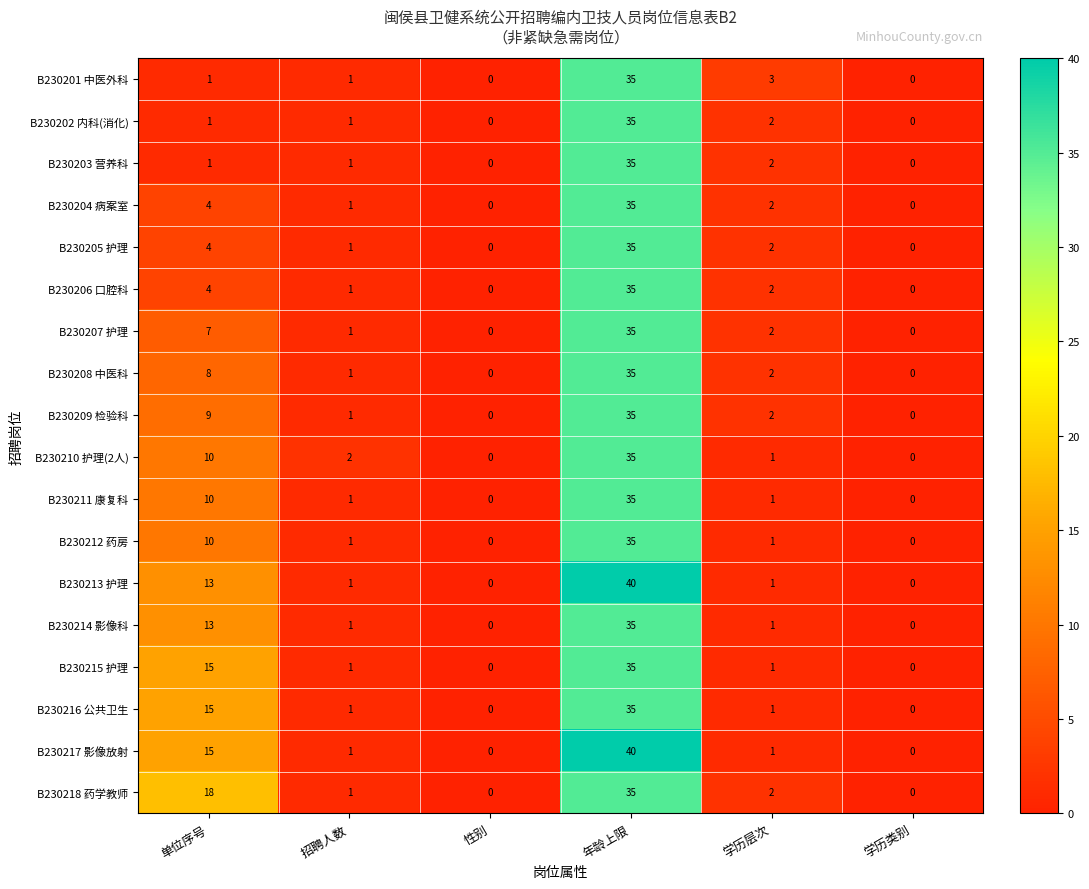

At which category is the sum across all series the highest?

年龄上限